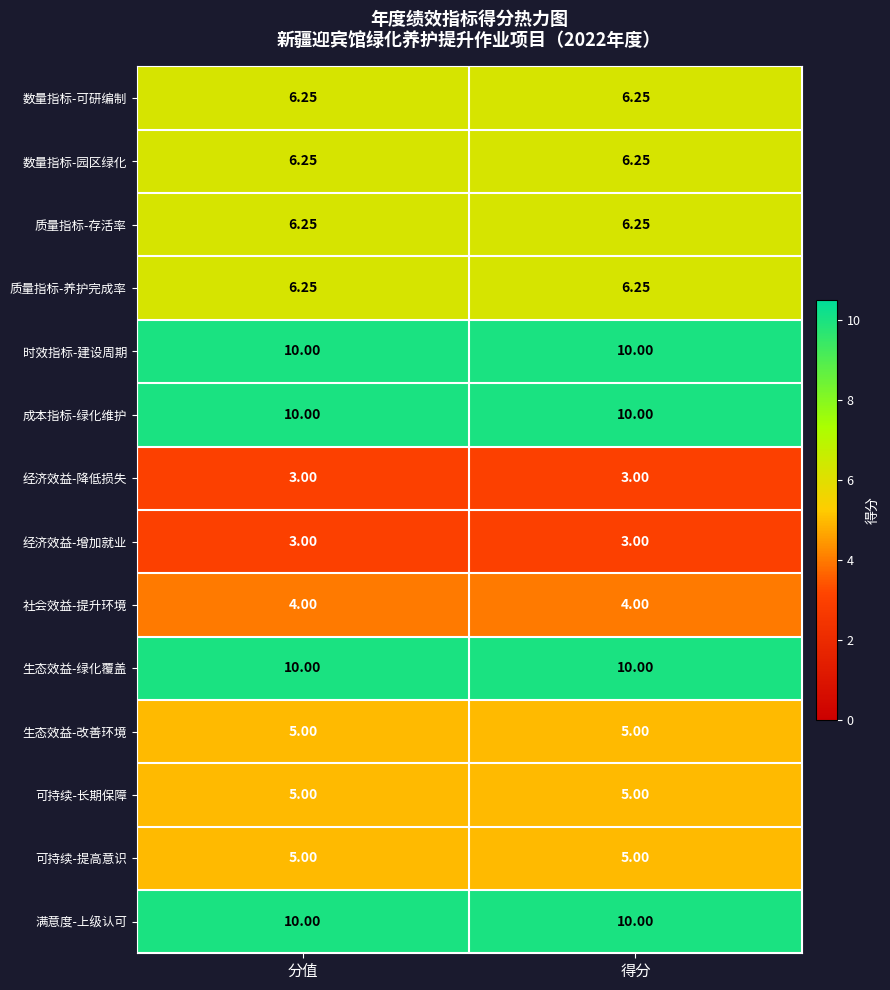

How many series are shown in this chart?

14